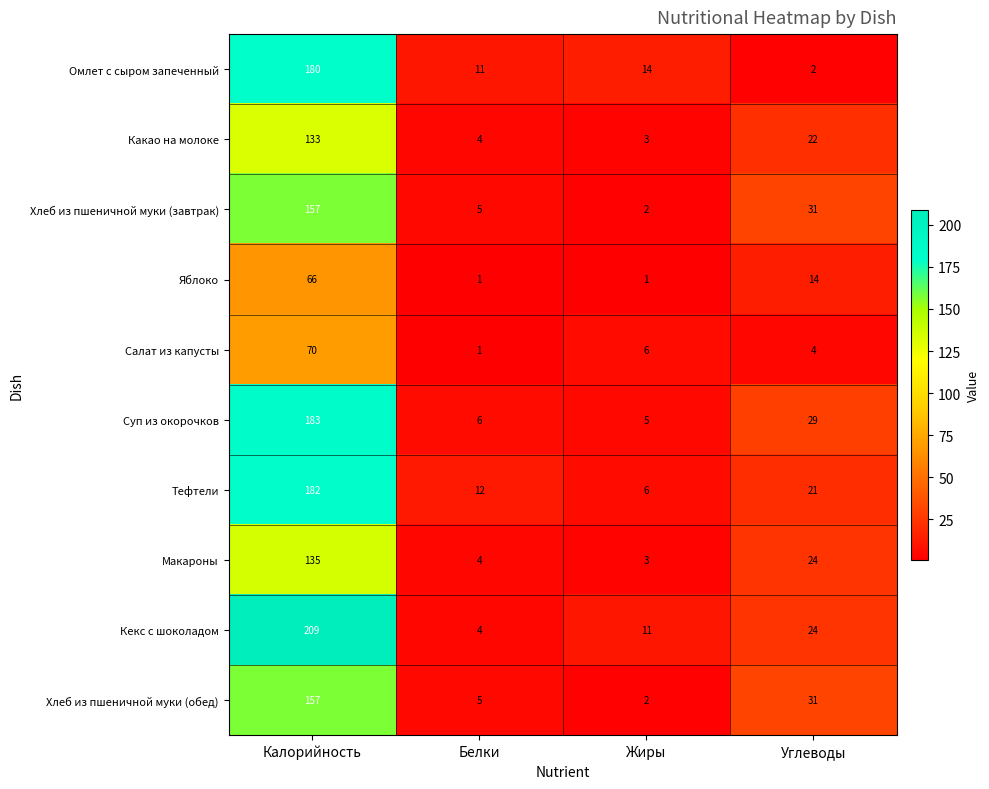

The value of Макароны at Белки is 1. True or false?

False